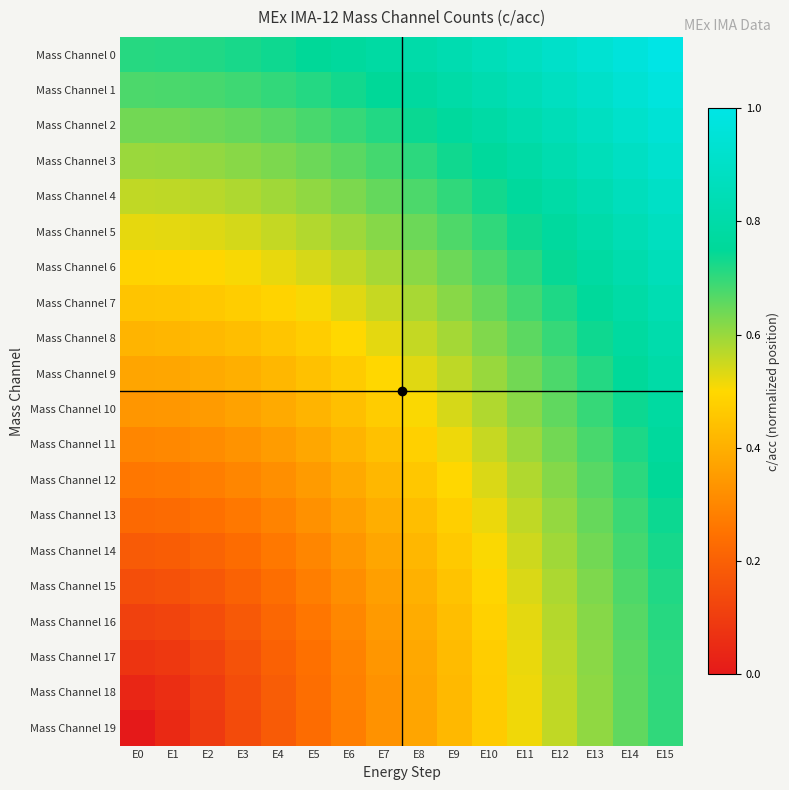

At which category is the sum across all series the highest?

E15